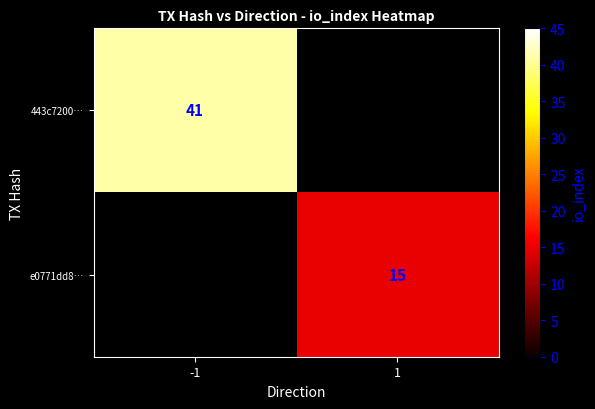

The 443c7200… series shows 70 at -1. True or false?

False